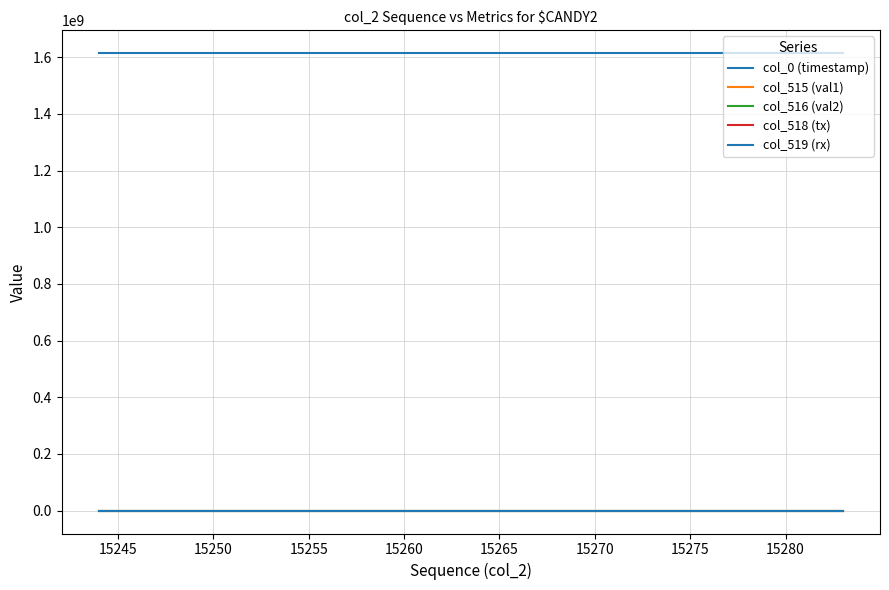

What is the average value of the col_518 (tx) series?

22902.3